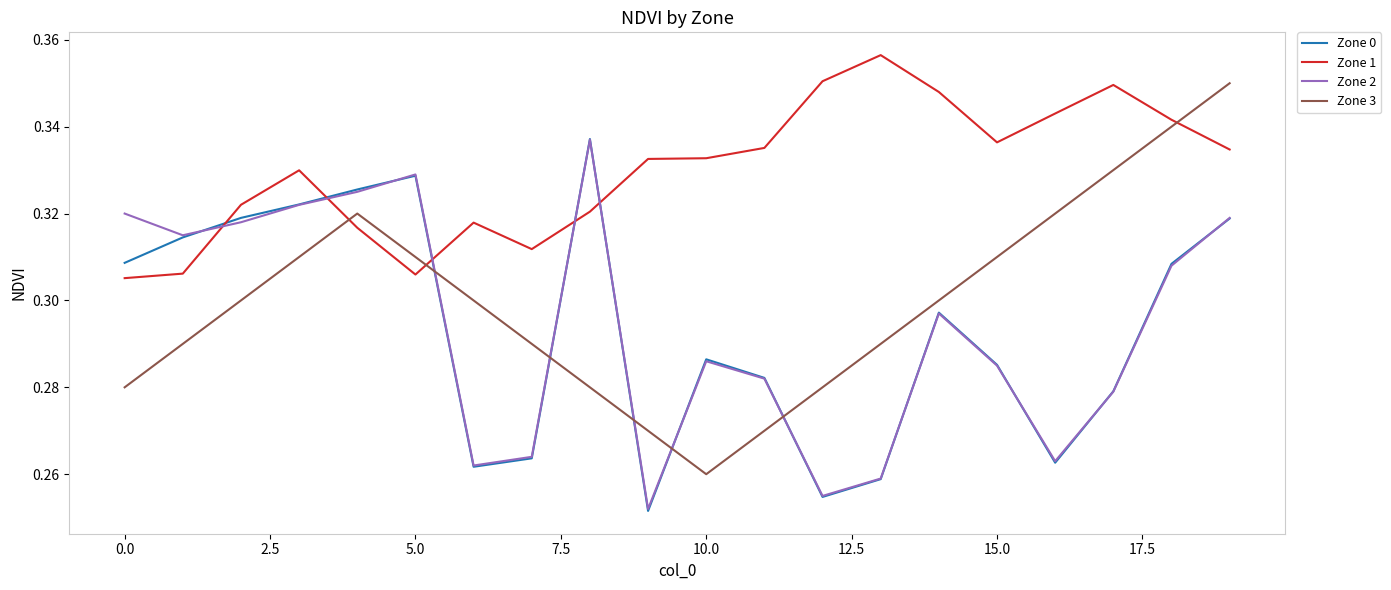

Which series has the largest total across all categories?

Zone 1